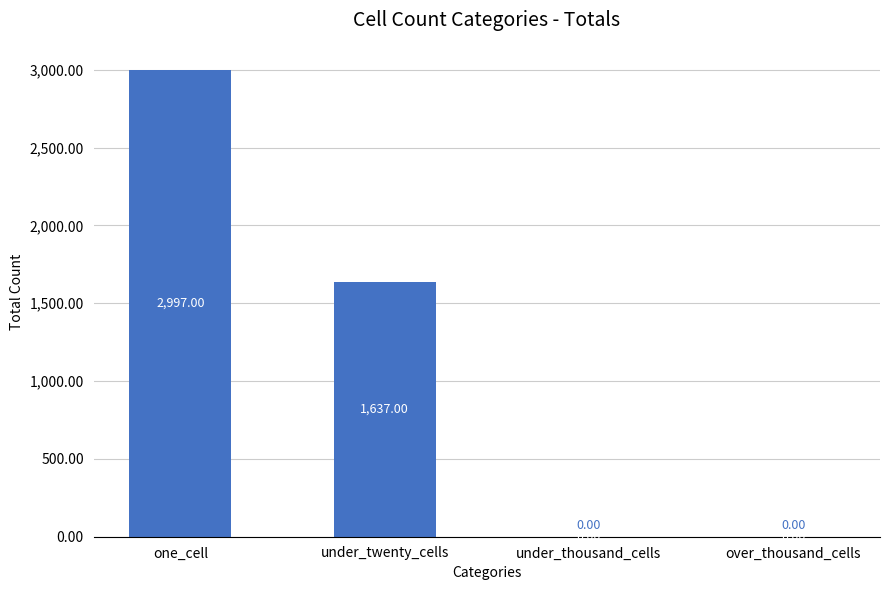

What is the sum of all values?

4634